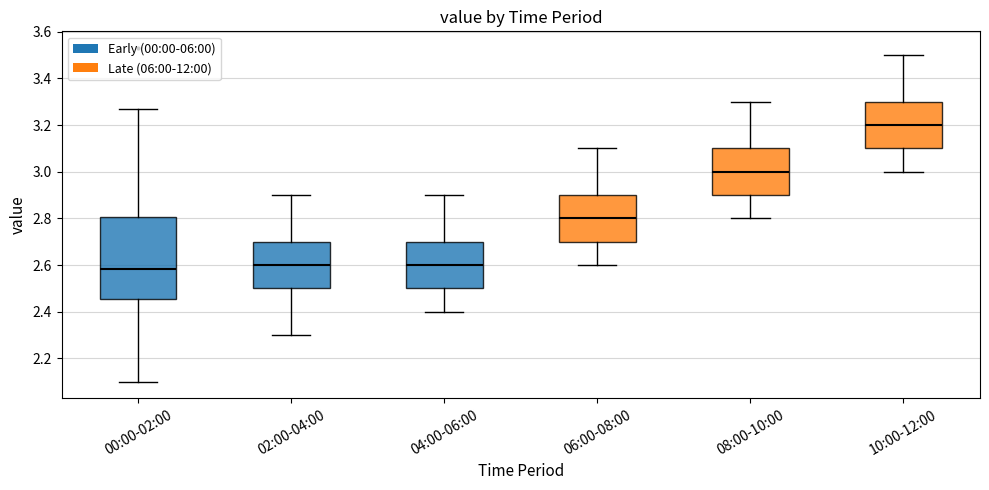

Reading left to right, transcribe this box plot: for each box, give where its median line is, the range the box spans, and where its two whiskers end, as read against the y-axis. The values are not printed on the chart, so give them approximately, as read against the axis.

00:00-02:00: median 2.58, box 2.46 to 2.80, whiskers 2.10 to 3.28
02:00-04:00: median 2.60, box 2.50 to 2.70, whiskers 2.30 to 2.90
04:00-06:00: median 2.60, box 2.50 to 2.70, whiskers 2.40 to 2.90
06:00-08:00: median 2.80, box 2.70 to 2.90, whiskers 2.60 to 3.10
08:00-10:00: median 3.00, box 2.90 to 3.10, whiskers 2.80 to 3.30
10:00-12:00: median 3.20, box 3.10 to 3.30, whiskers 3.00 to 3.50